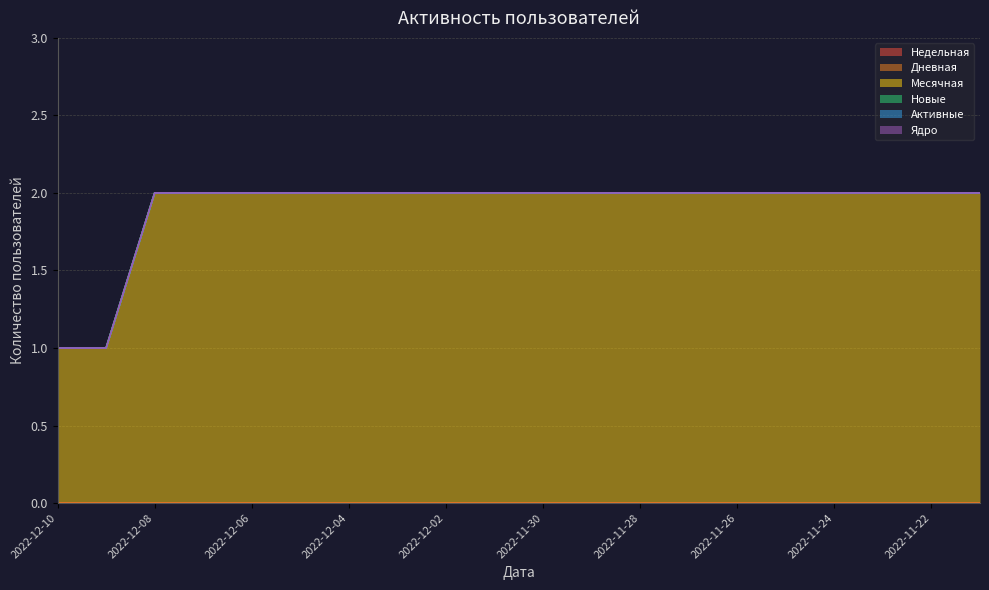

What is the label of the 14th point from the right?

2022-12-04